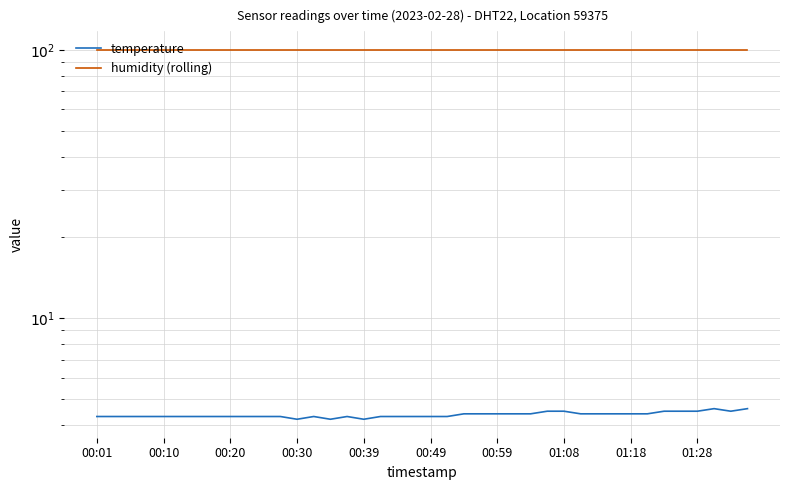

How many interior local peaks does the temperature series have?

3